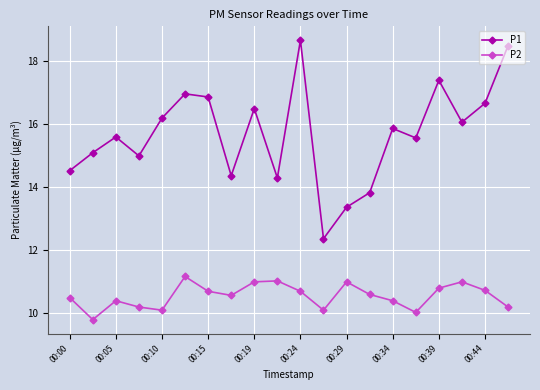

Which series has the largest total across all categories?

P1